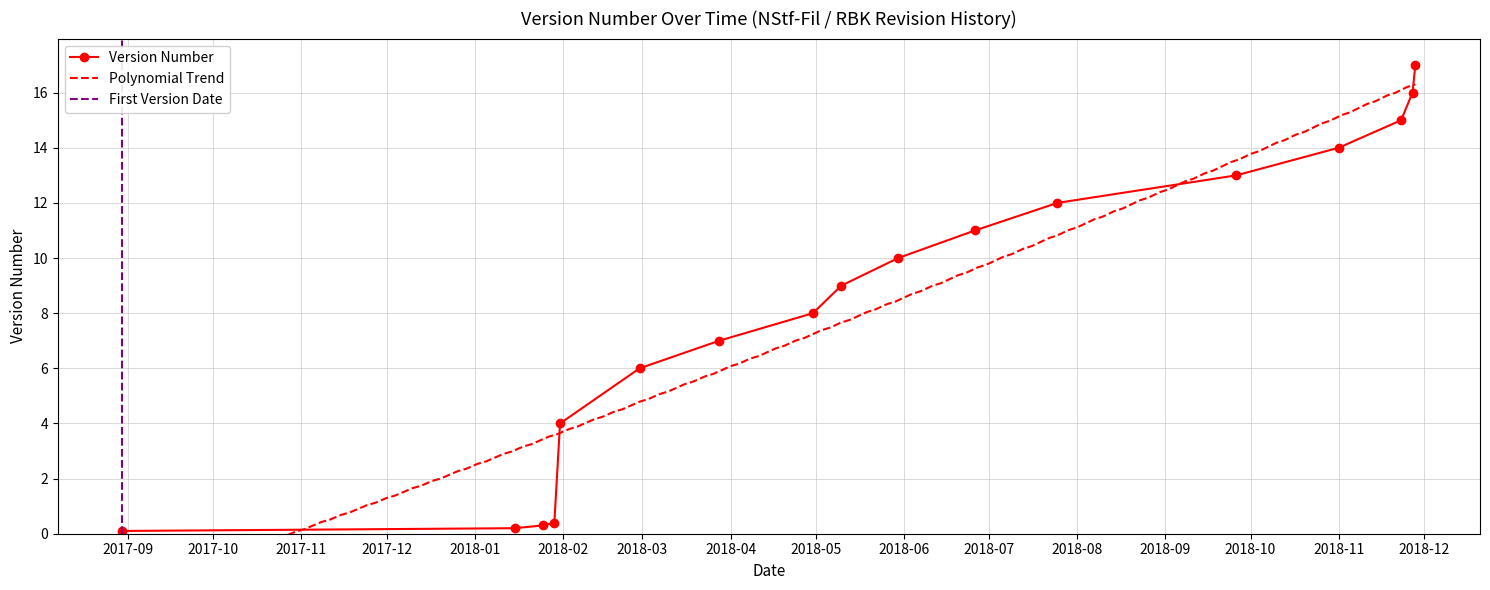

True or false: the data shows 4.0 at 2018-01-31.

True